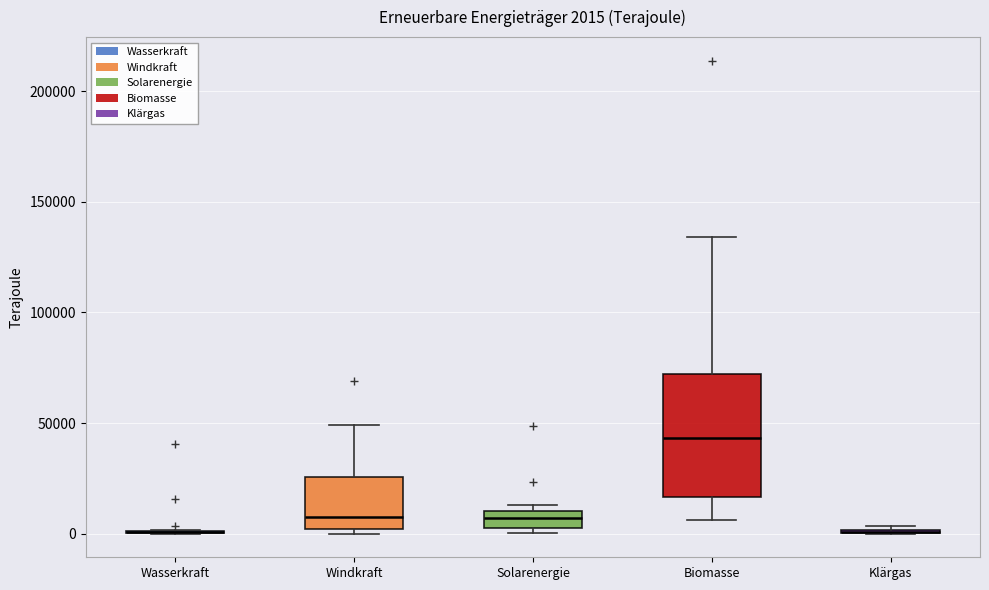

Which box is the tallest, from its lower edge to its upper edge?

Biomasse